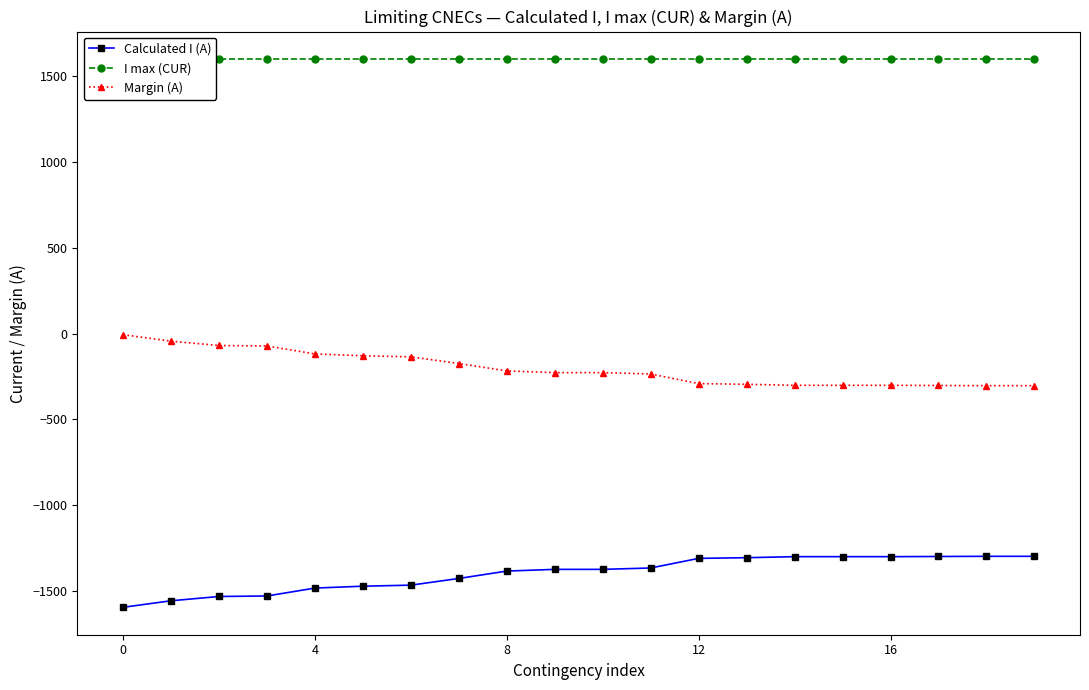

Is this an area chart (filled region under the line)?

No